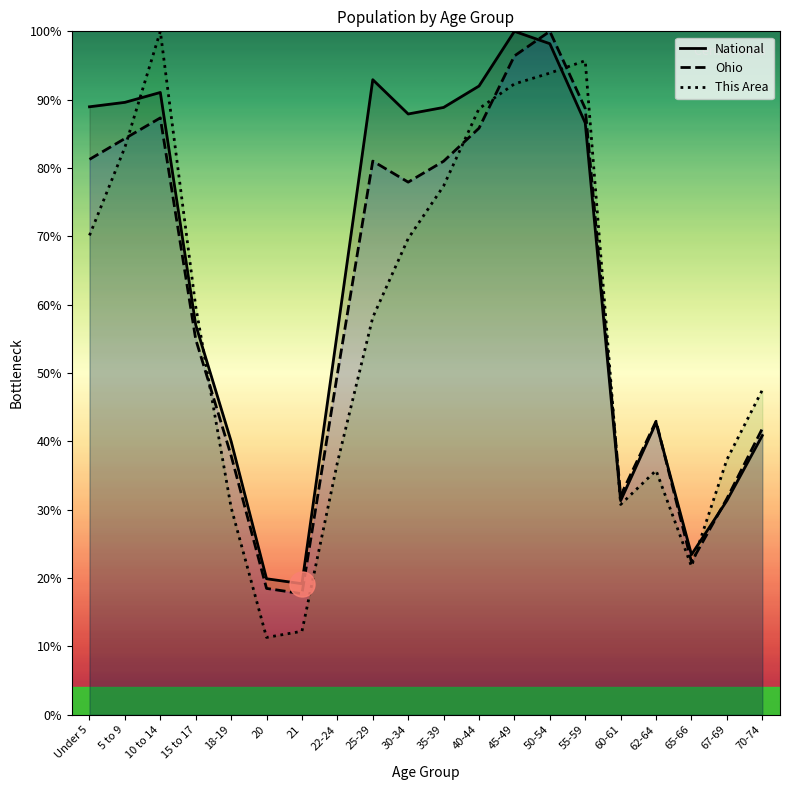

Count the number of categories in the chart.

20